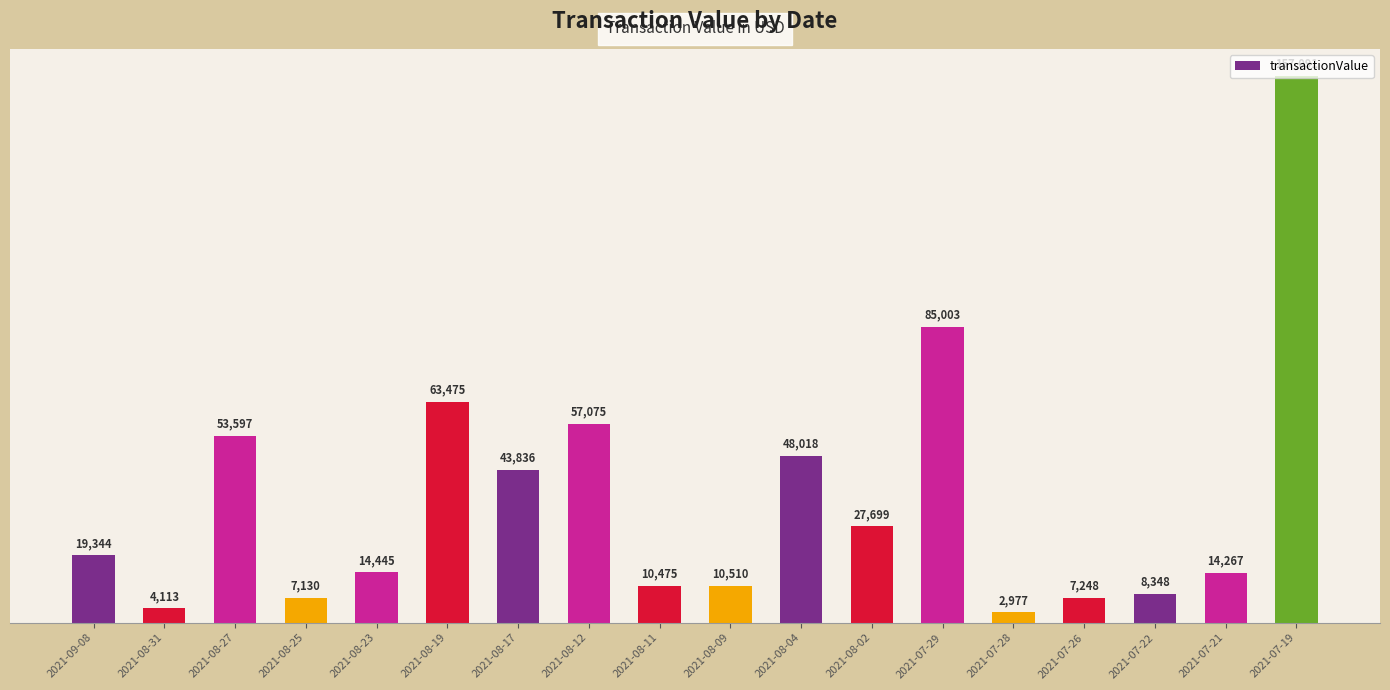

List the labels in order of value, largest first.

2021-07-19, 2021-07-29, 2021-08-19, 2021-08-12, 2021-08-27, 2021-08-04, 2021-08-17, 2021-08-02, 2021-09-08, 2021-08-23, 2021-07-21, 2021-08-09, 2021-08-11, 2021-07-22, 2021-07-26, 2021-08-25, 2021-08-31, 2021-07-28